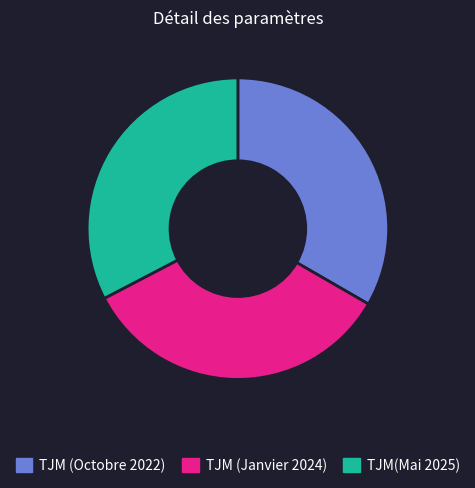

Do TJM (Janvier 2024) and TJM (Octobre 2022) together represent more than half of the pie?

Yes